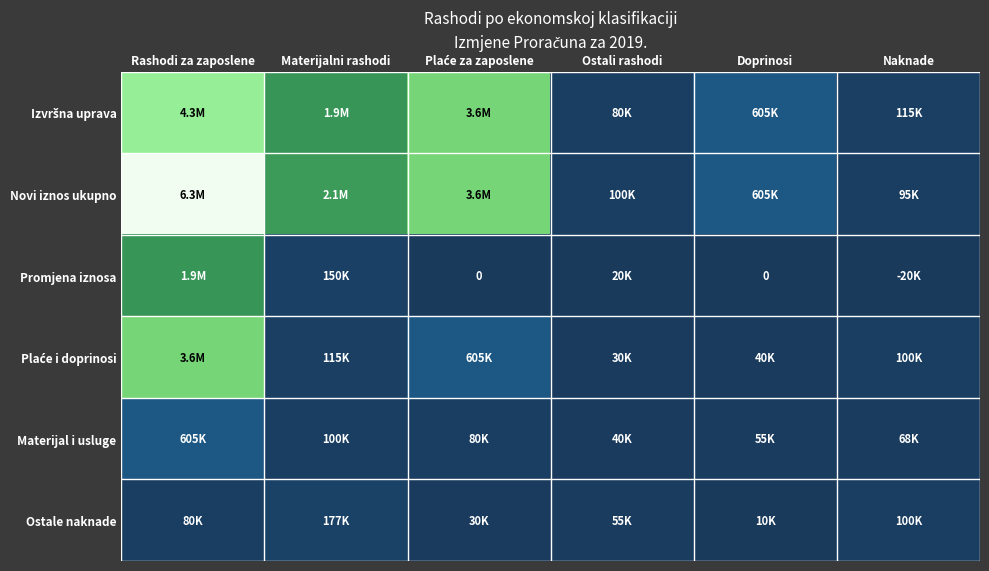

Rank the series at Doprinosi from highest to lowest value.

Izvršna uprava, Novi iznos ukupno, Materijal i usluge, Plaće i doprinosi, Ostale naknade, Promjena iznosa